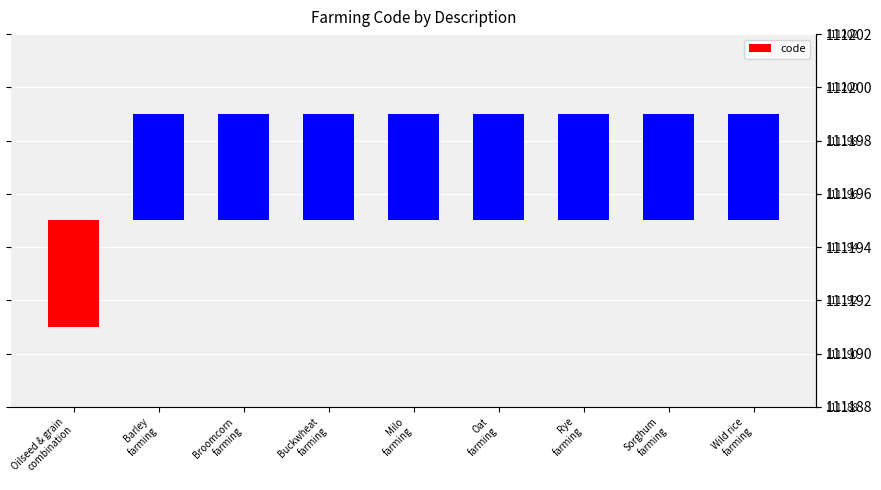

At which category does the chart reach its peak across all series?

Barley
farming